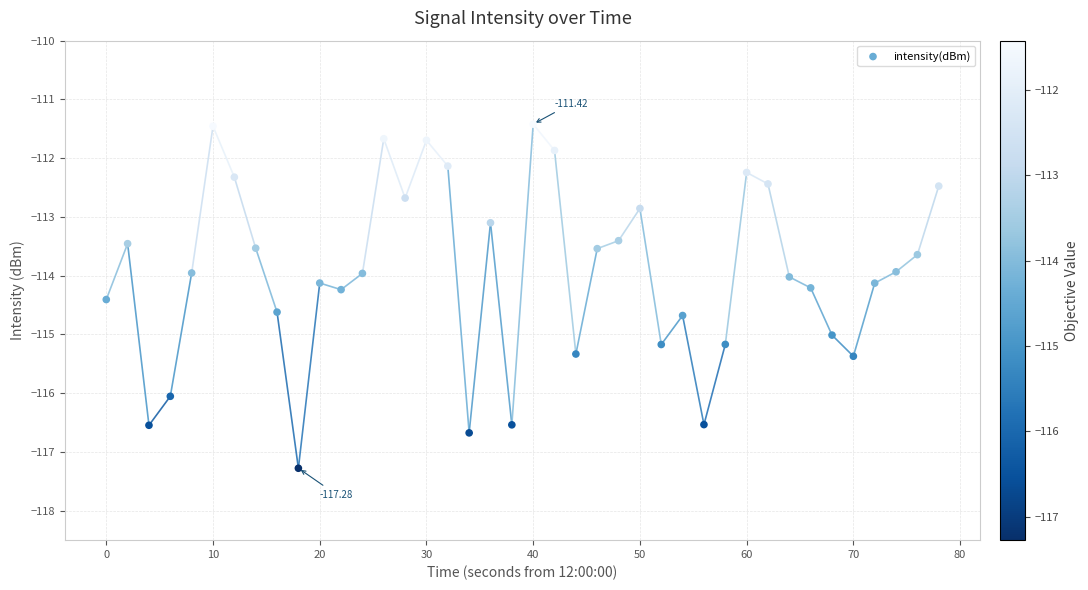

What is the range of Y values (max minus min)?

5.9